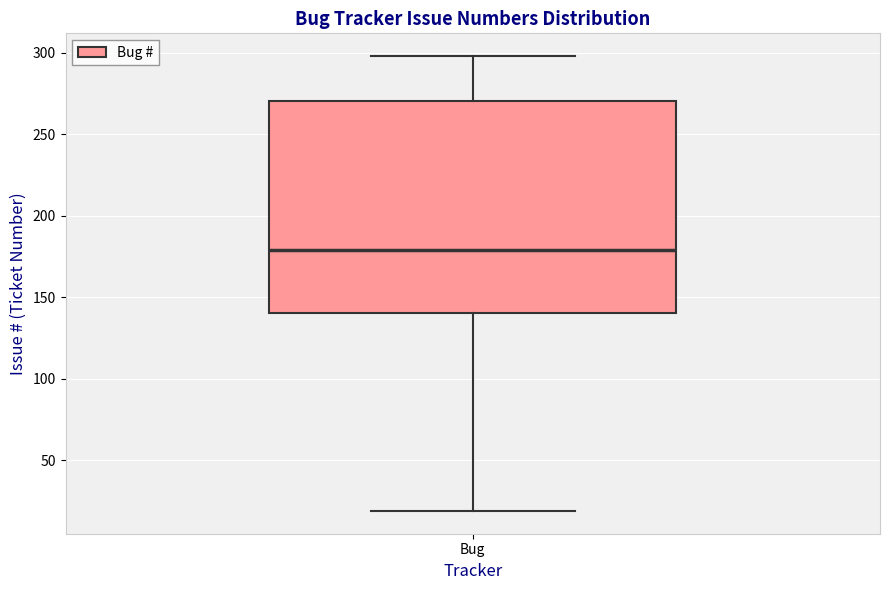

Transcribe this box plot: give where the median line is, the range the box spans, and where the two whiskers end, as read against the y-axis. The values are not printed on the chart, so give them approximately, as read against the axis.

median 180, box 140 to 270, whiskers 20 to 300